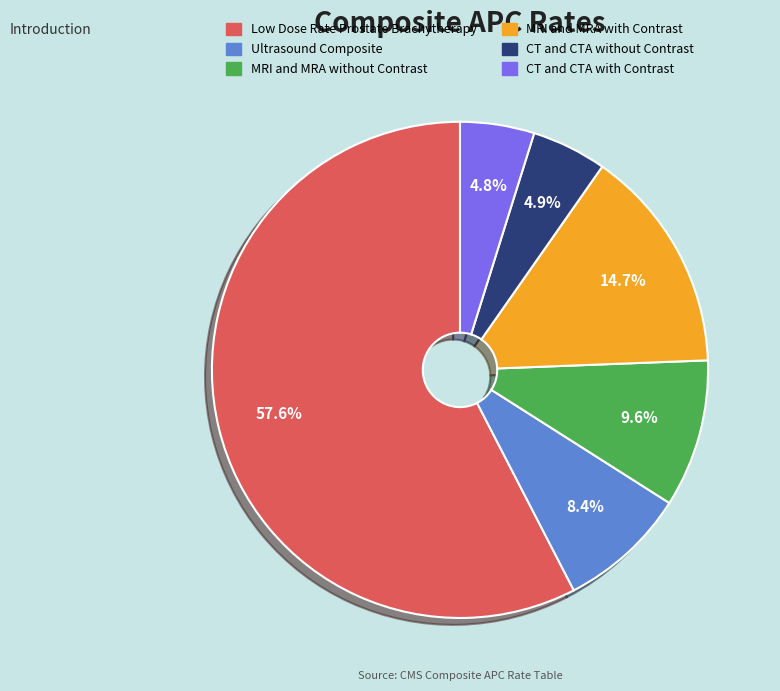

To the nearest percent, what is the average slice percentage?

17%